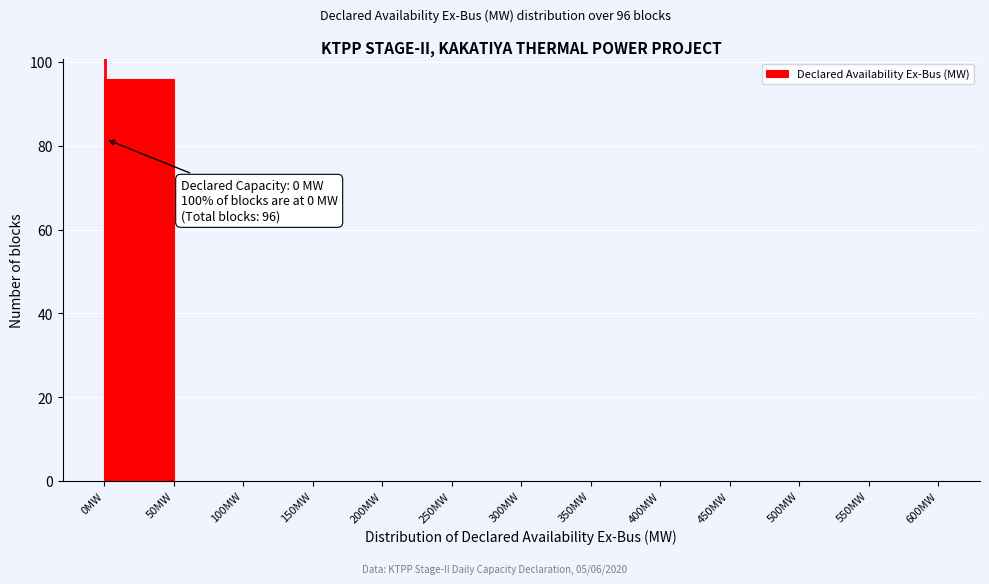

Over which range of the x-axis is the bar tallest?

0 to 50